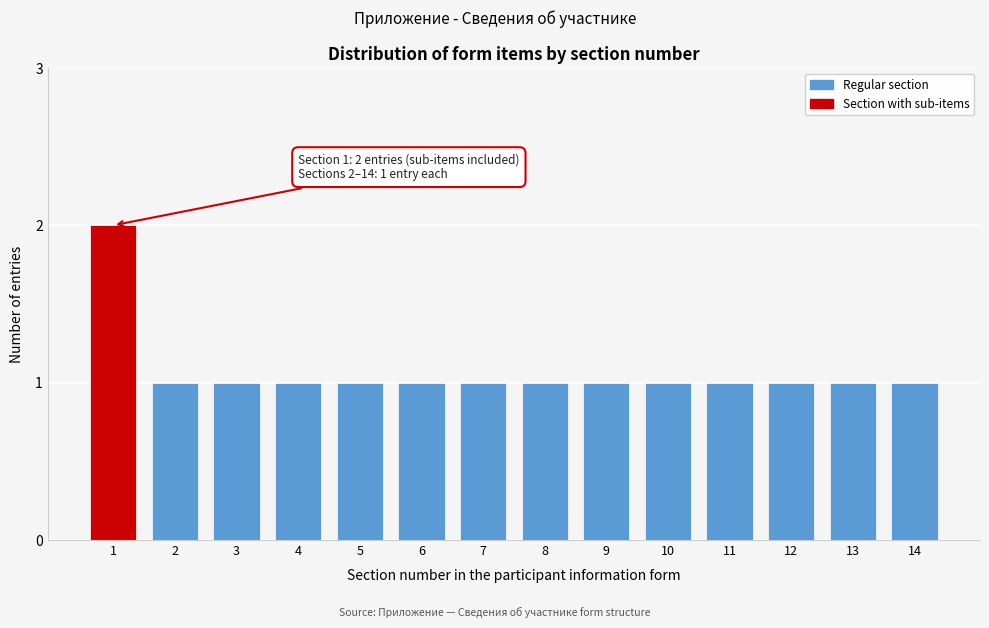

Reading right to left, transcribe all the data shown in this chart.

14=1	13=1	12=1	11=1	10=1	9=1	8=1	7=1	6=1	5=1	4=1	3=1	2=1	1=2